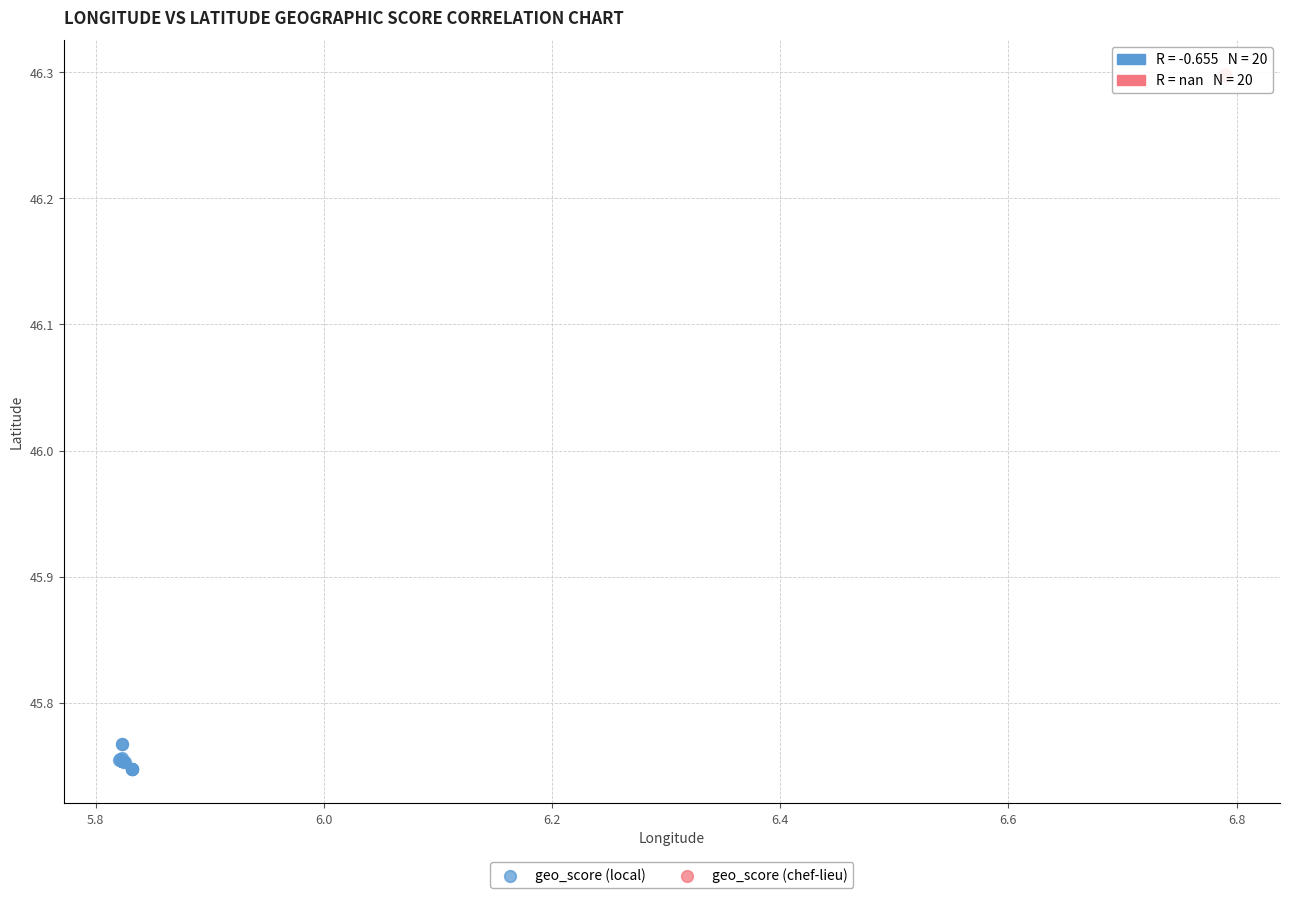

Which series reaches the maximum Y coordinate?

geo_score (chef-lieu)